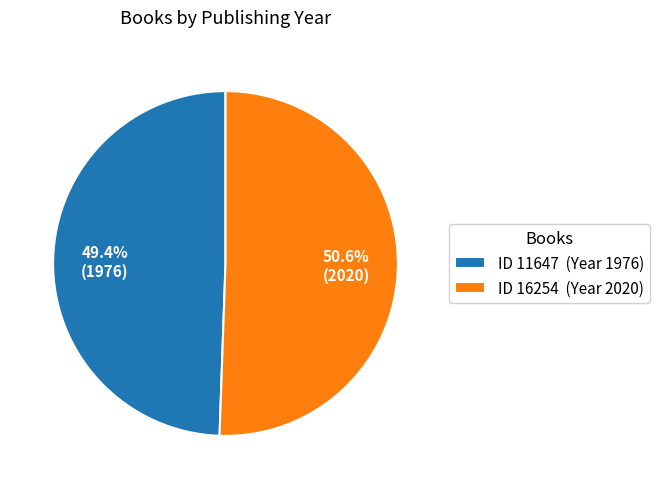

Is there a majority slice in this chart?

Yes